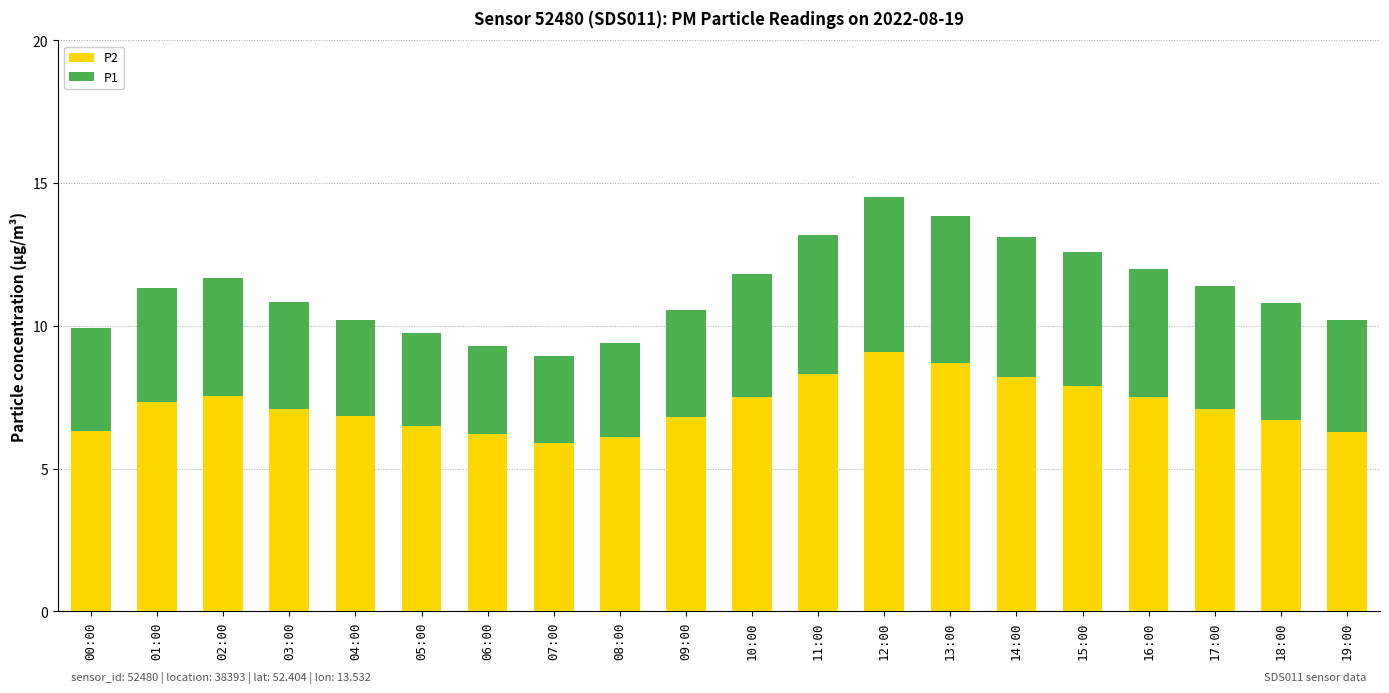

The P2 series shows 3.3 at 01:00. True or false?

False